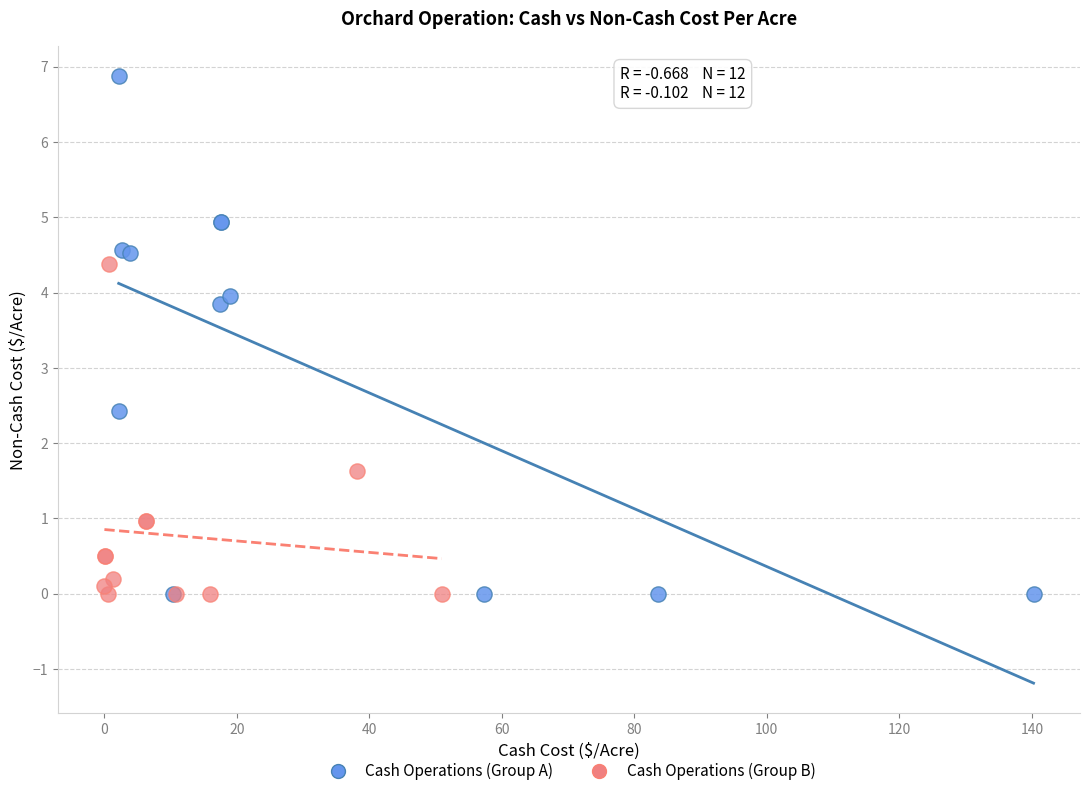

What are all the series names shown in the legend?

Cash Operations (Group A), Cash Operations (Group B)